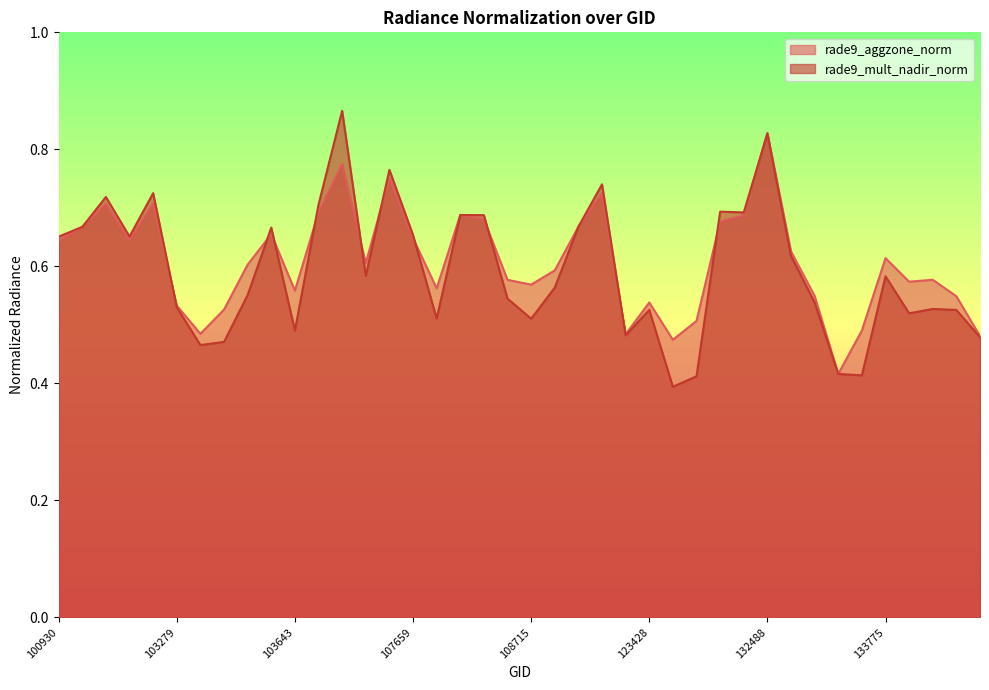

Which series has the largest range (max minus min)?

rade9_mult_nadir_norm